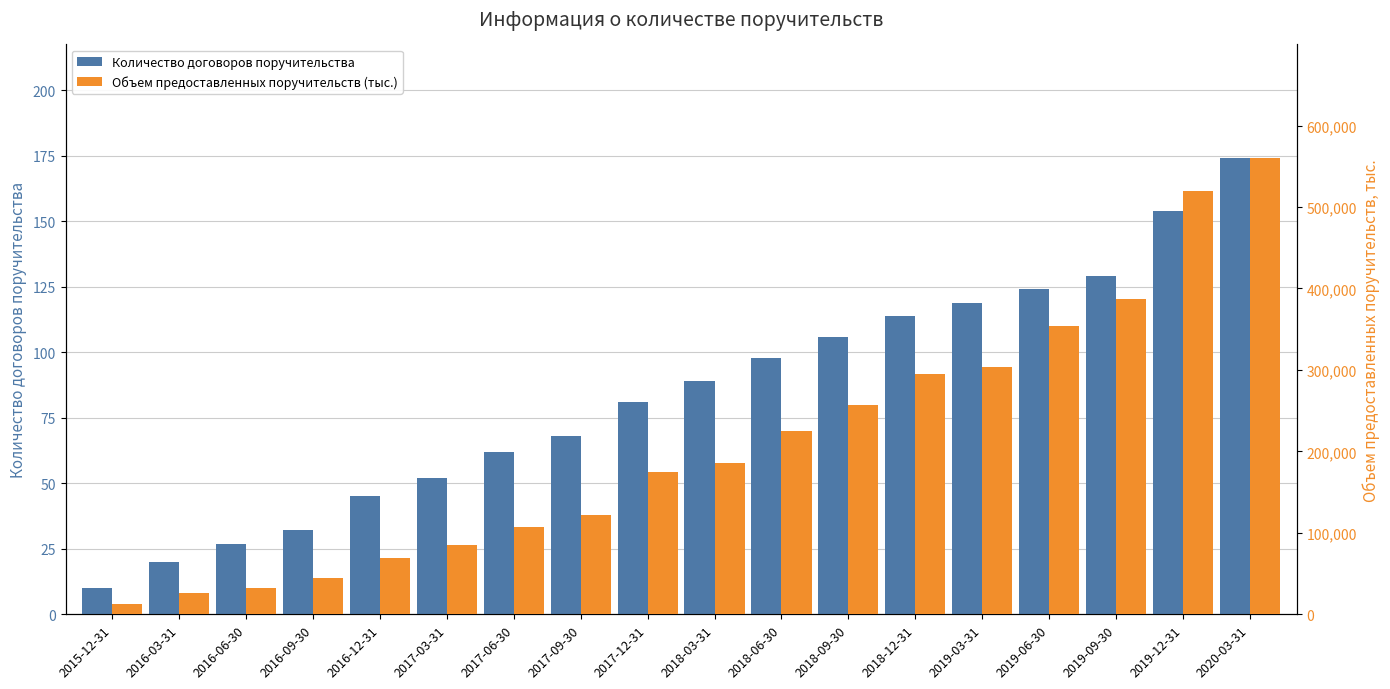

Between 2015-12-31 and 2017-12-31, which series saw the biggest shift?

Объем предоставленных поручительств (тыс.)